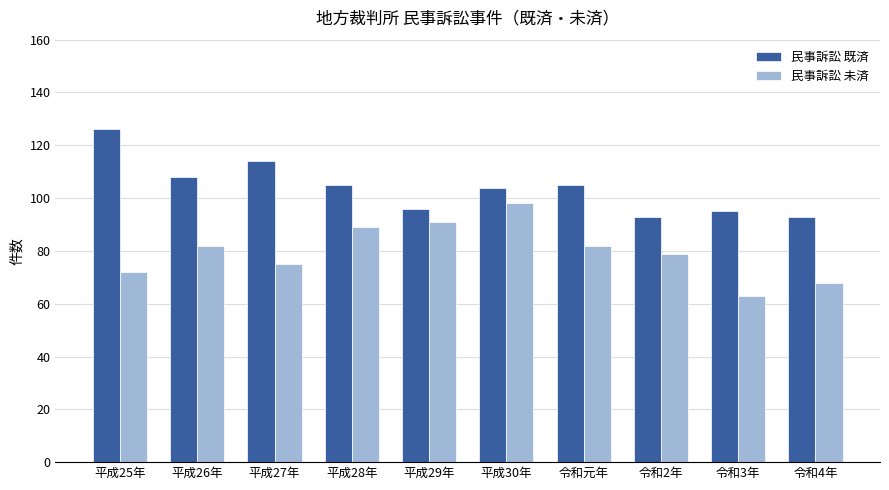

What is the spread (max minus min) of values at 平成27年?

39